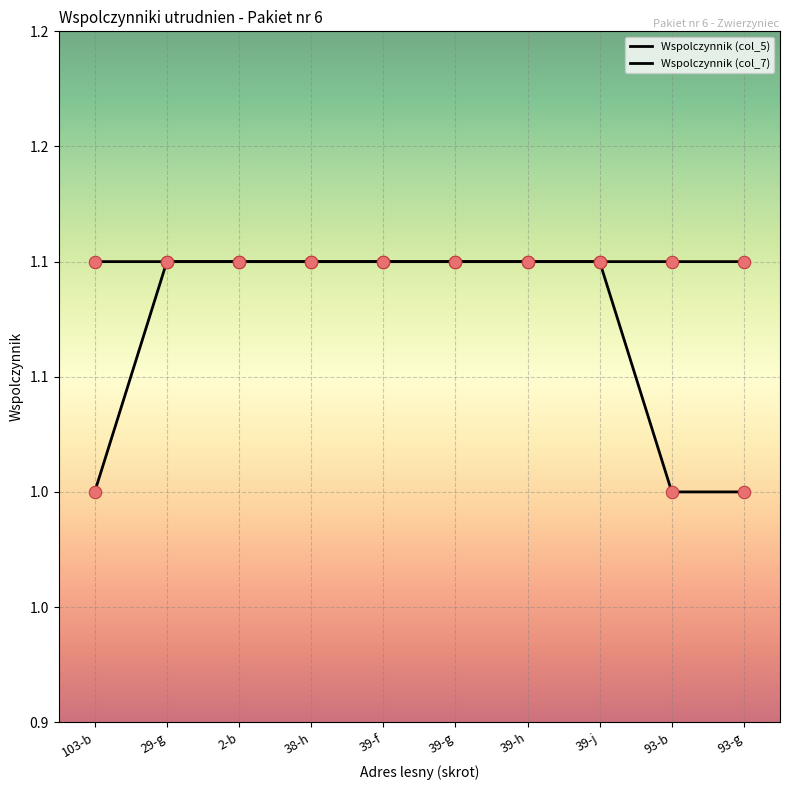

What is the total value across all series at 2-b?

2.2